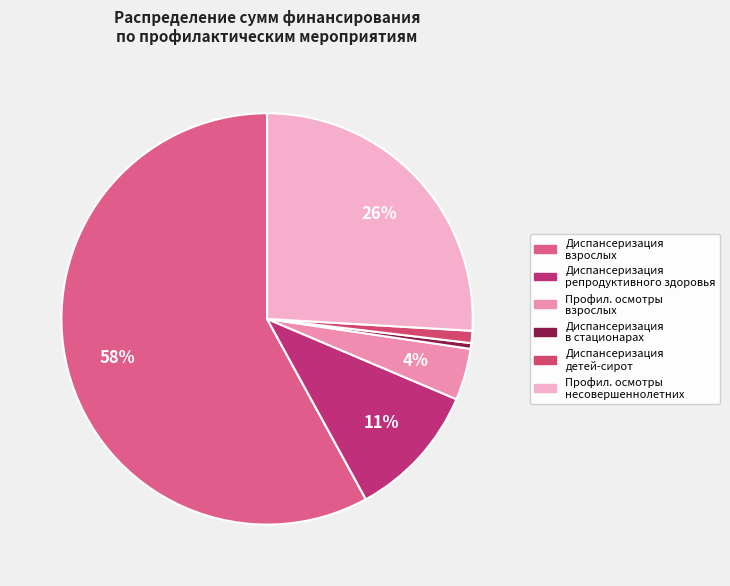

Is there any slice that represents more than half of the pie?

Yes